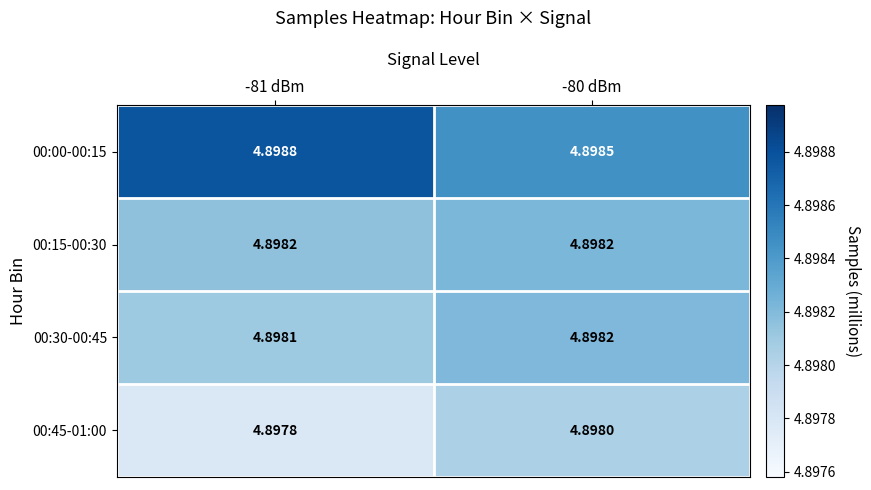

At how many categories does at least one series exceed 4?

2